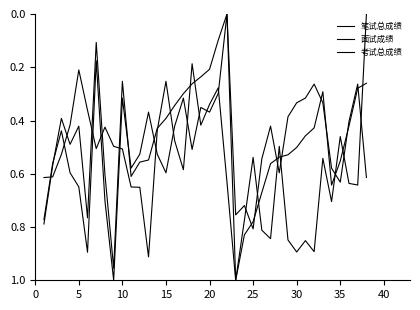

True or false: 面试成绩 and 考试总成绩 intersect in this chart.

True